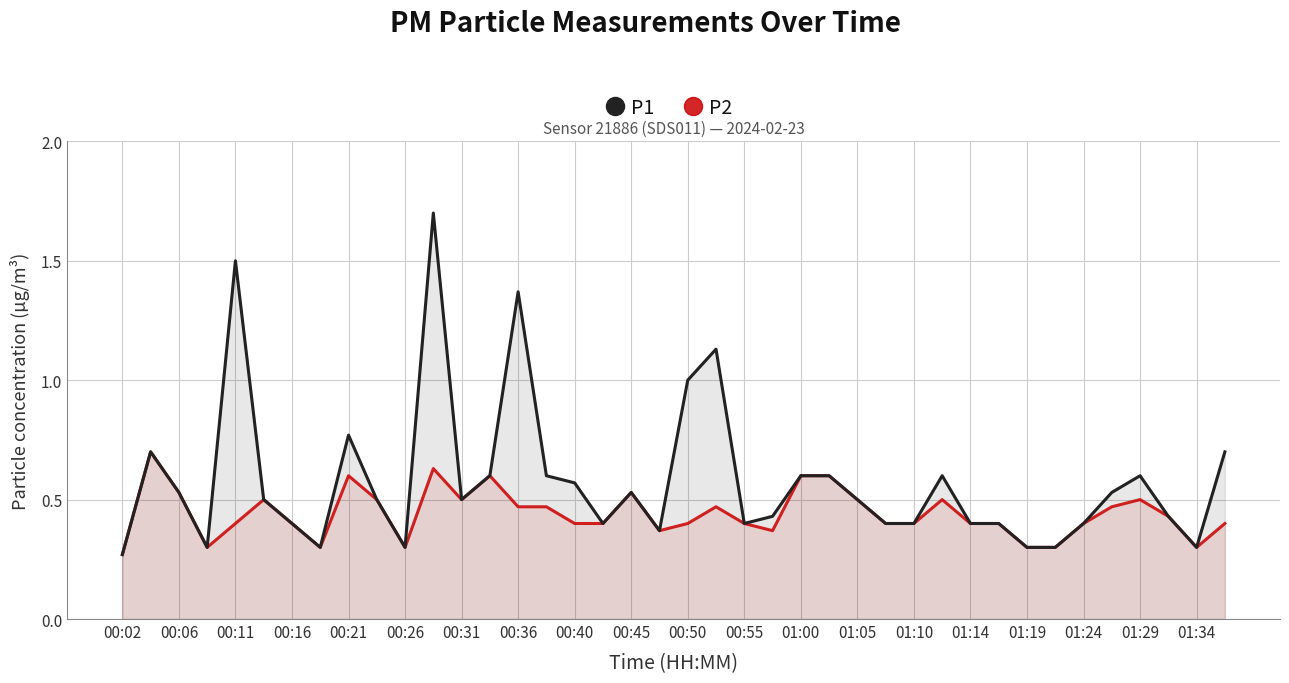

What is the minimum value shown in the chart?

0.3